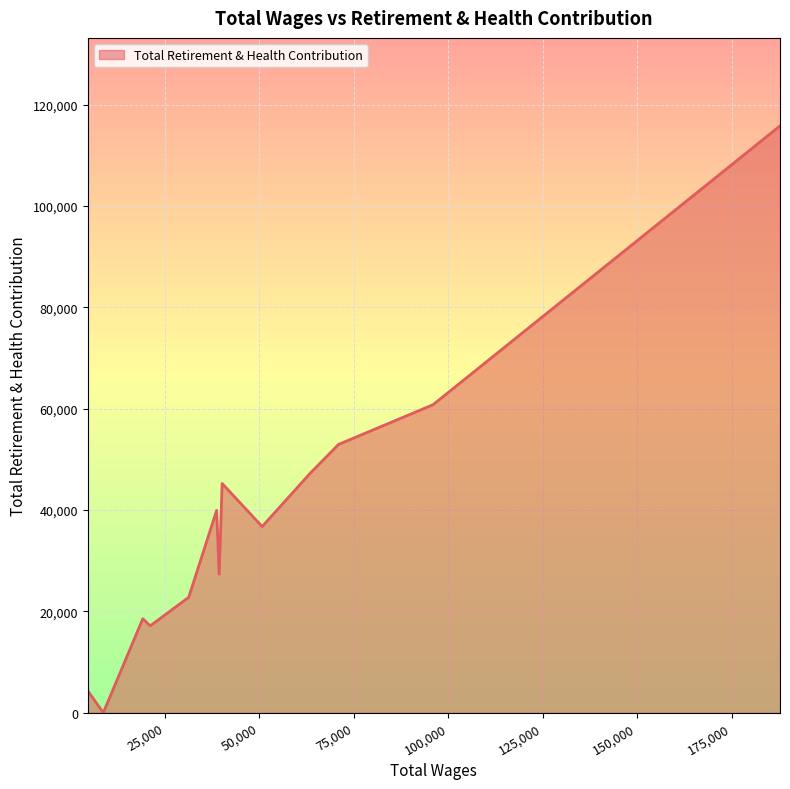

At which label is the value closest to 57896?

95980.0